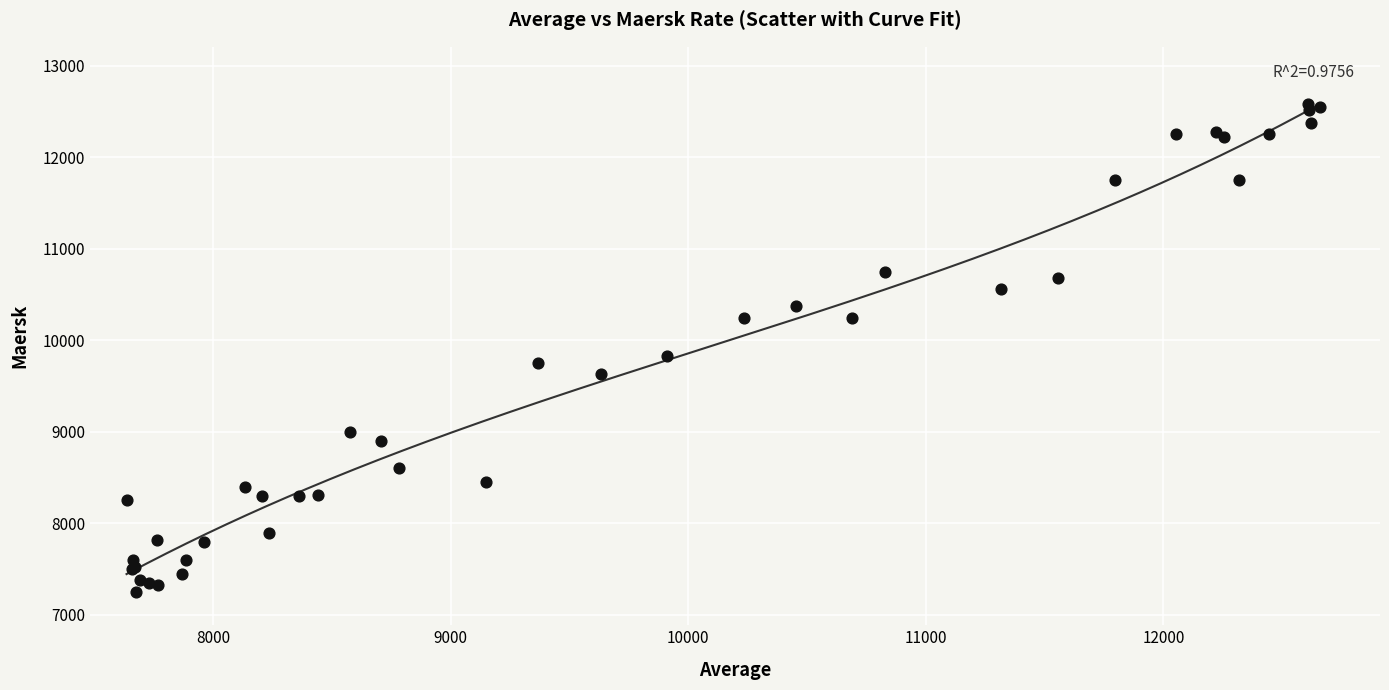

What Y value in the scatter plot is closest to 9913?

9829